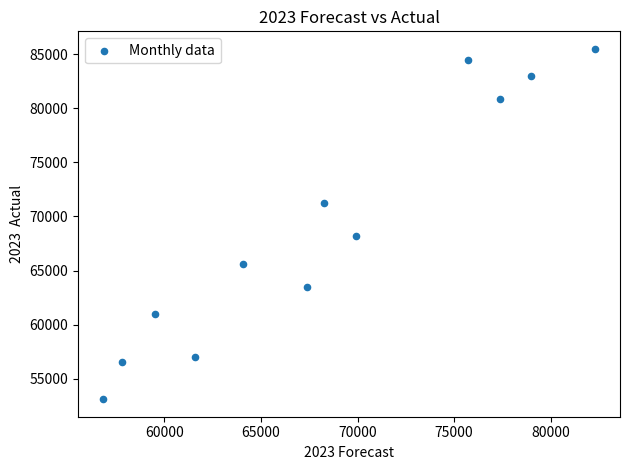

What Y value in the scatter plot is closest to 69301?

68159